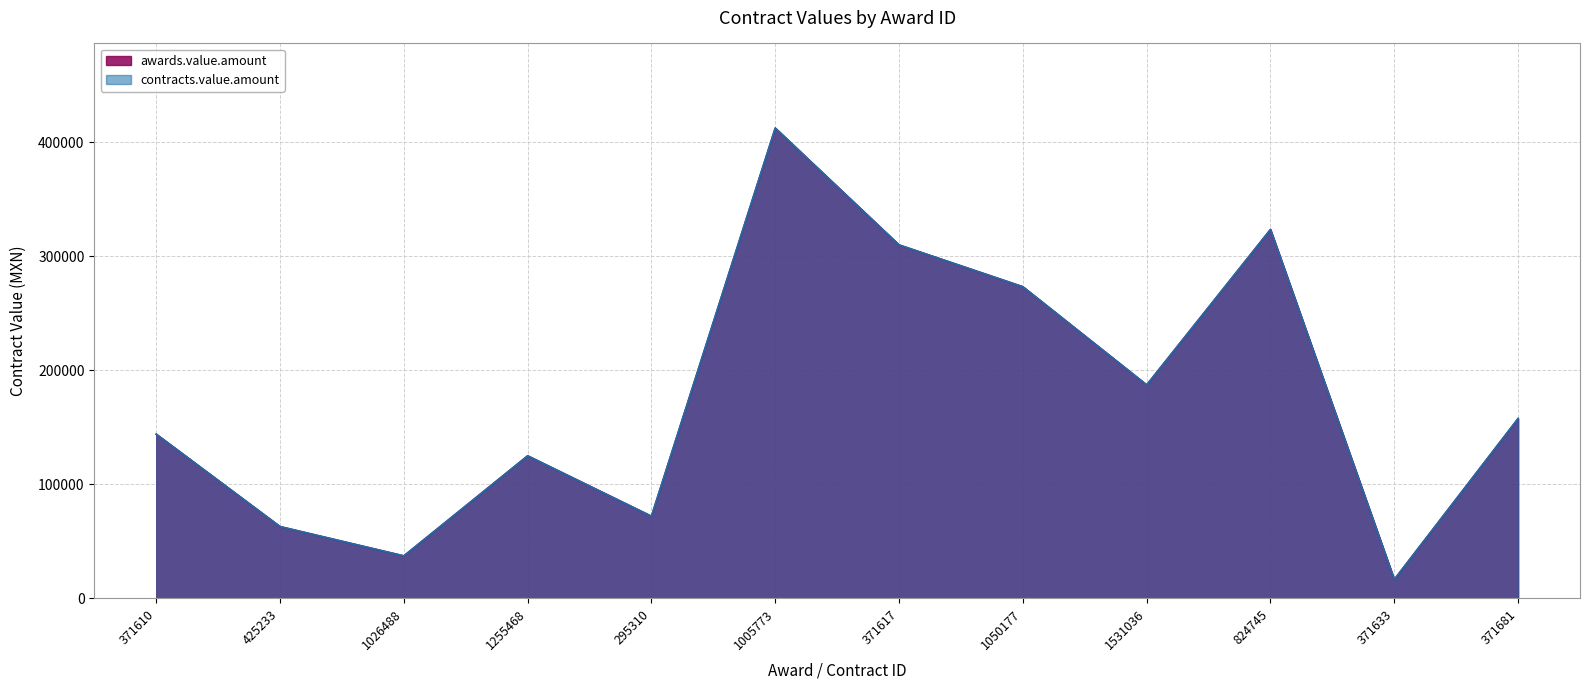

At how many categories does at least one series exceed 294787?

3